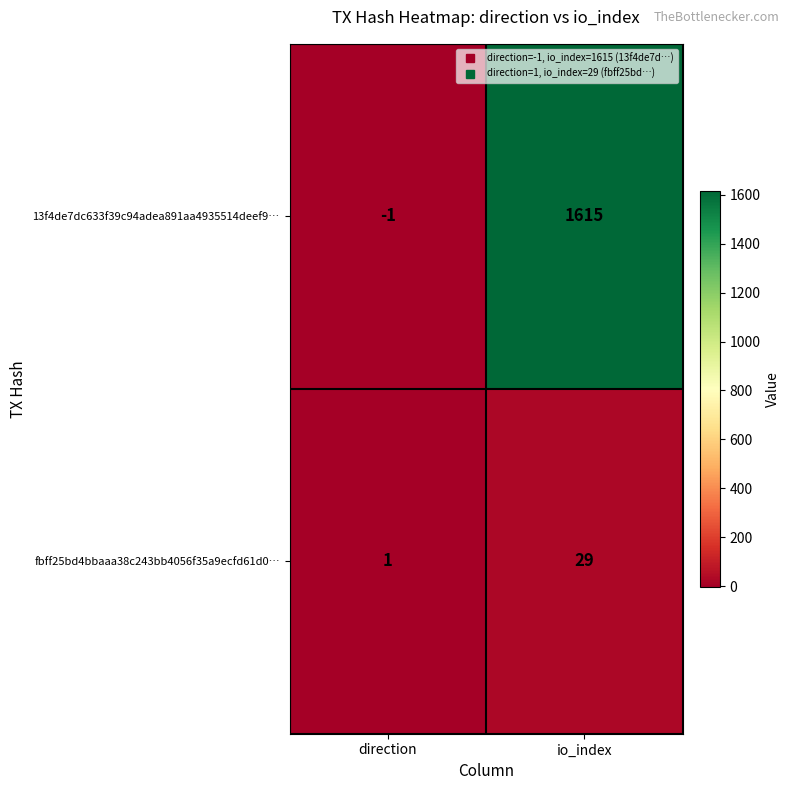

At which category is the sum across all series the highest?

io_index